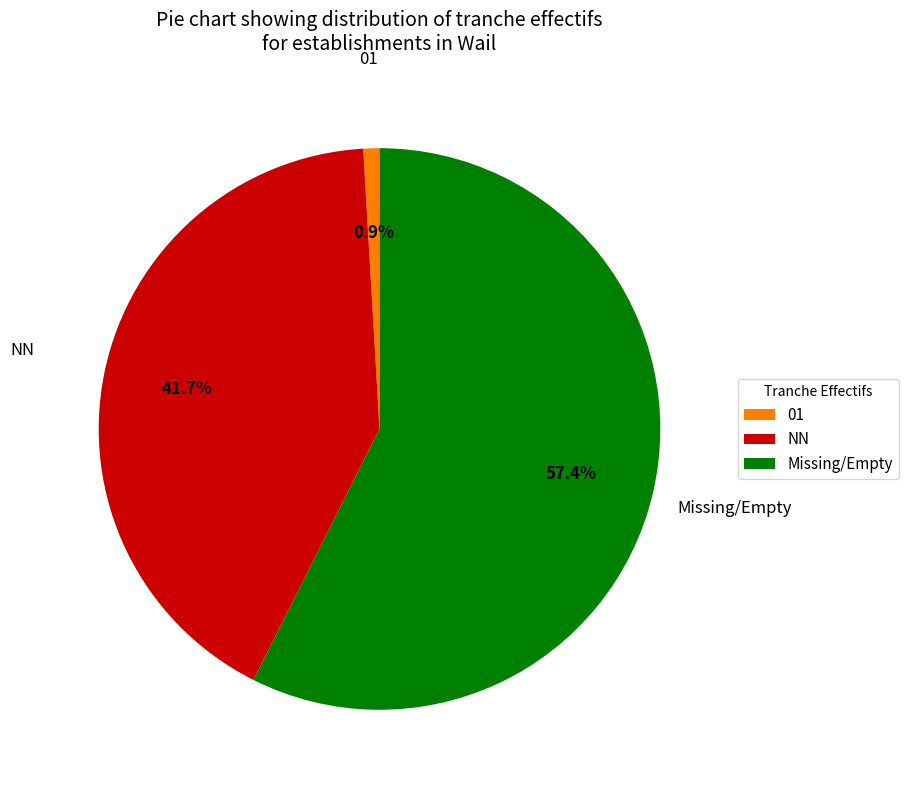

Which slice is the largest?

Missing/Empty